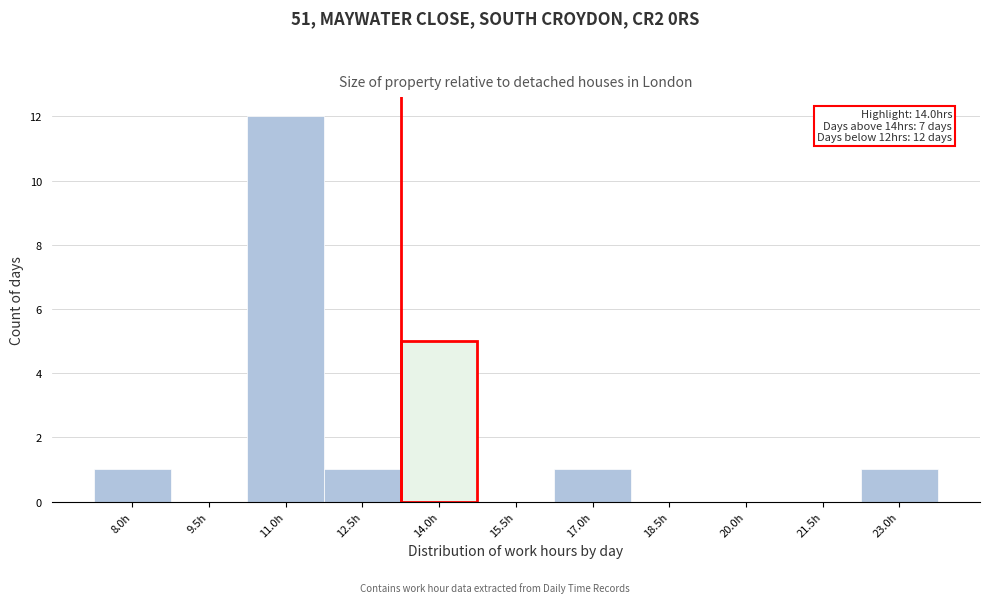

Reading right to left, transcribe all the data shown in this chart.

23.0h=1	21.5h=0	20.0h=0	18.5h=0	17.0h=1	15.5h=0	14.0h=5	12.5h=1	11.0h=12	9.5h=0	8.0h=1